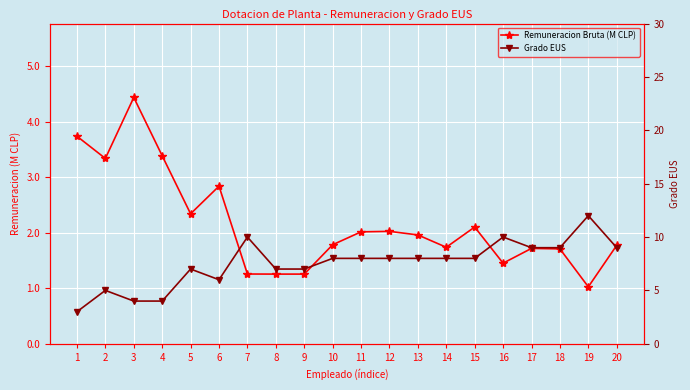

Which has a higher value, 19 or 4?

4